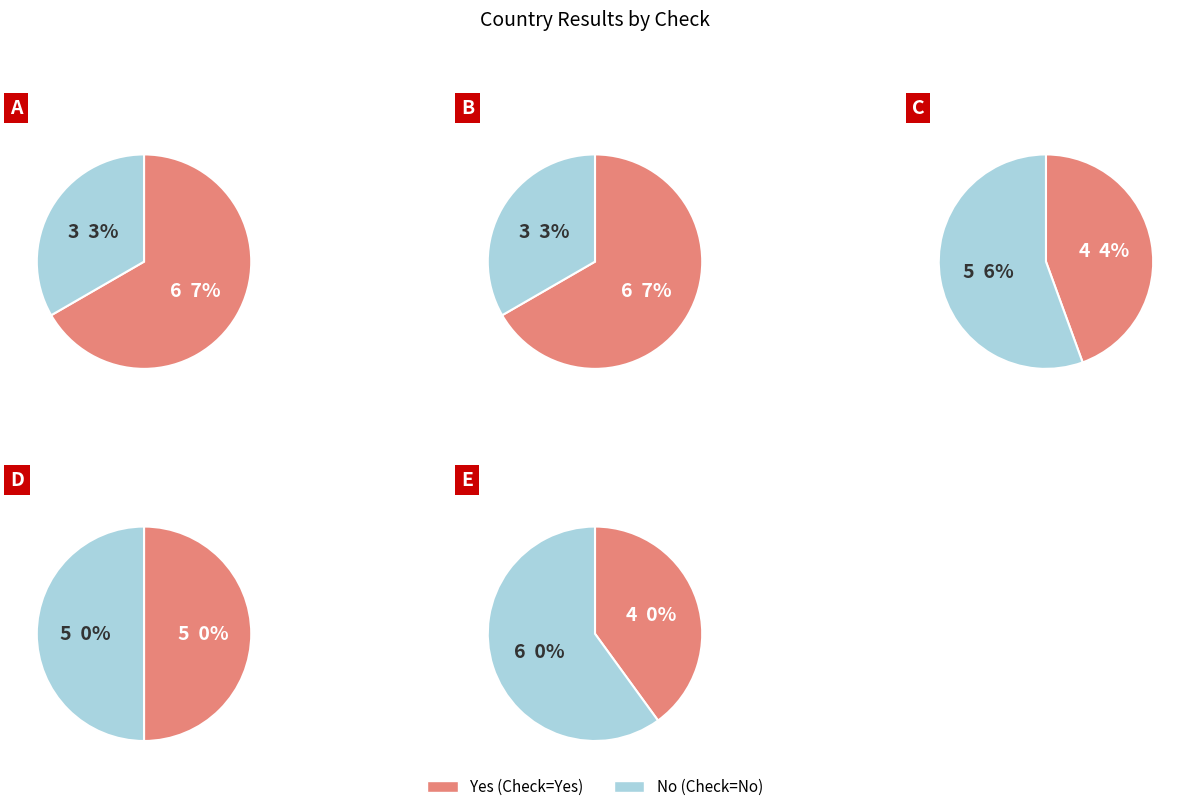

Is 2 the majority of the pie?

No